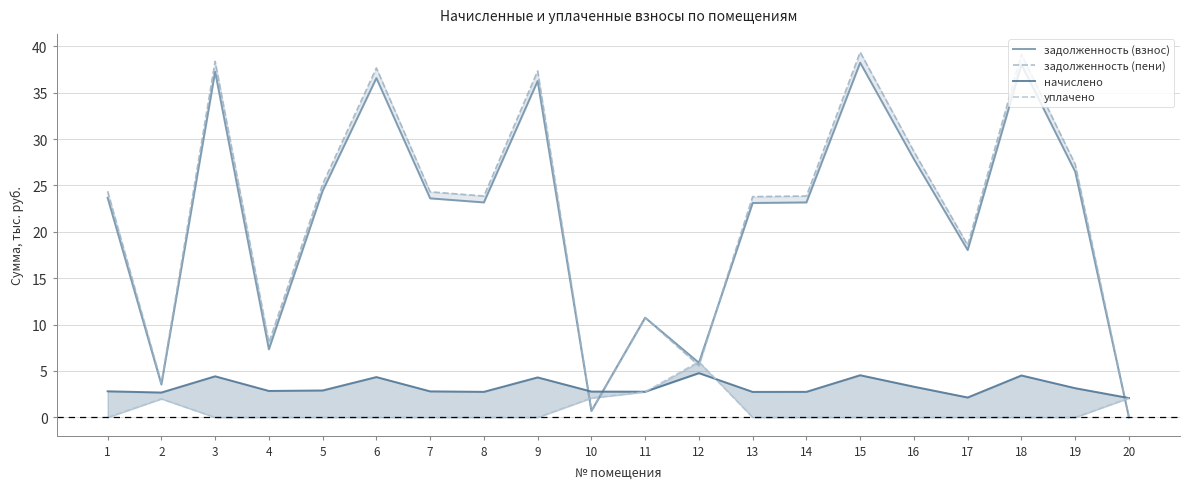

Rank the series at 8 from lowest to highest value.

уплачено, начислено, задолженность (взнос), задолженность (пени)